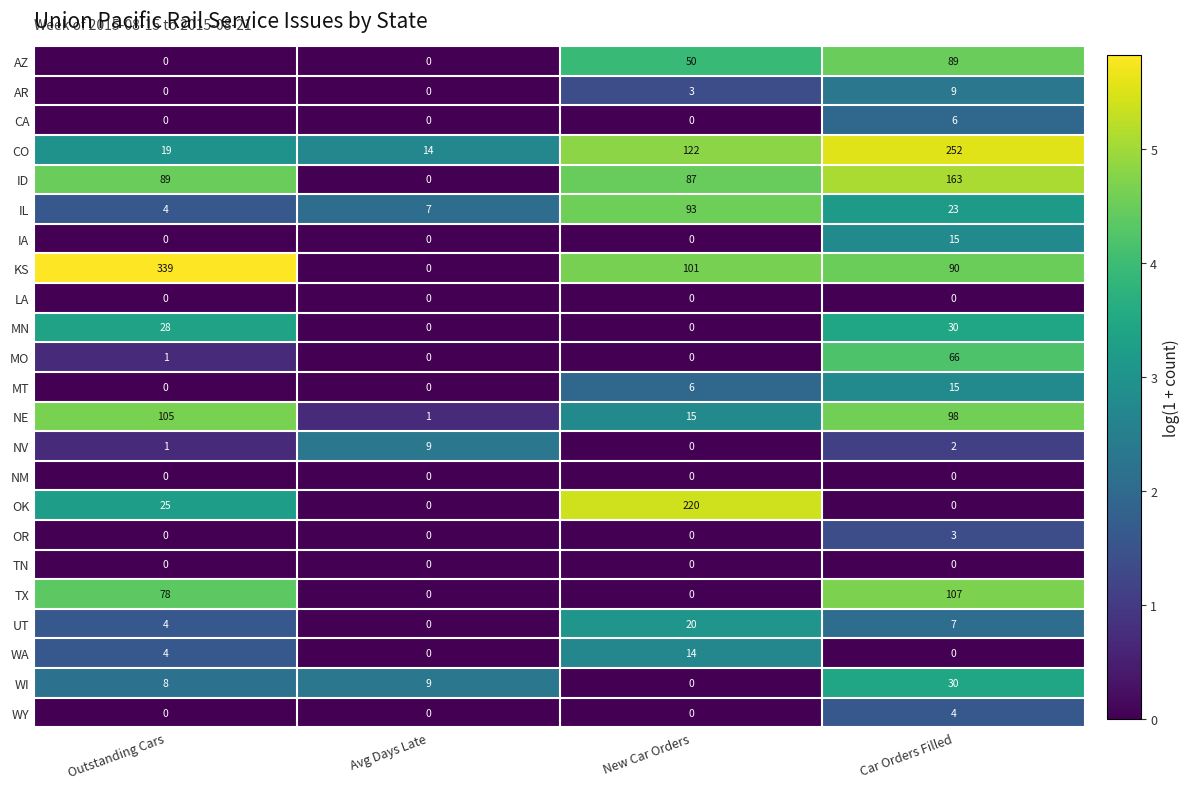

Is it true that NM equals 0 at New Car Orders?

True